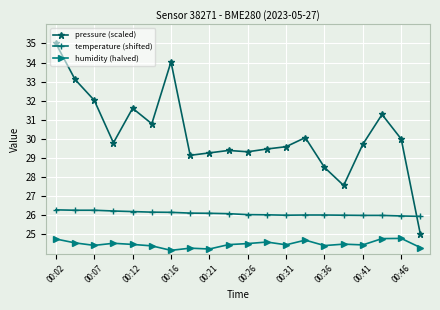

What is the maximum value for temperature (shifted)?

26.3